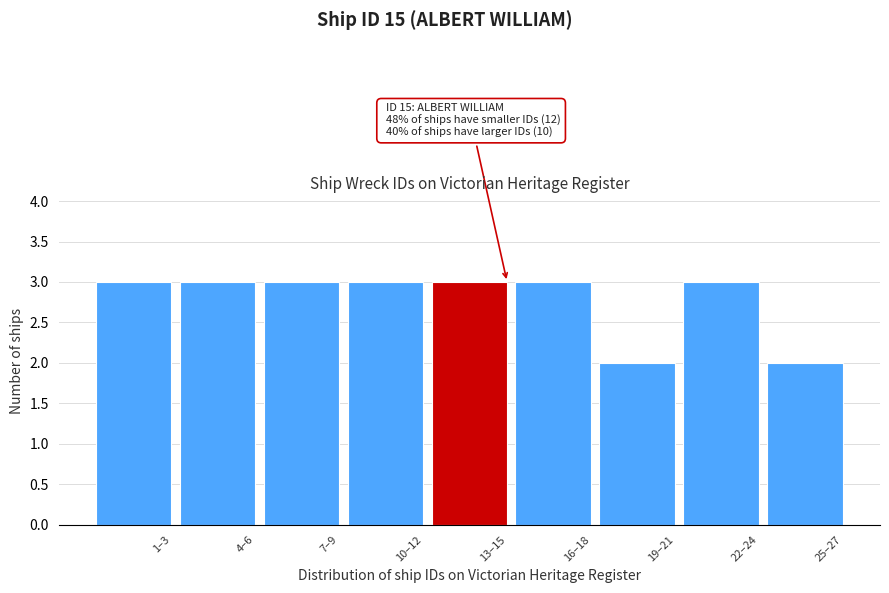

Reading left to right, transcribe all the data shown in this chart.

3	3	3	3	3	3	2	3	2